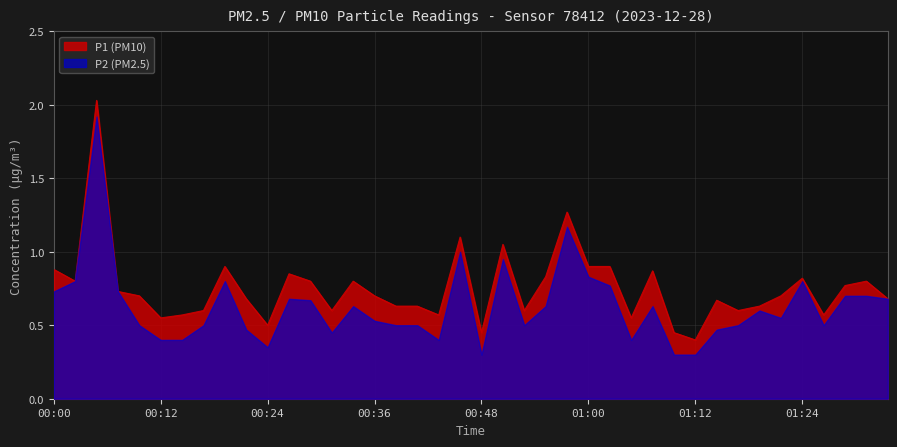

Between 00:26 and 00:43, which is larger?

00:26